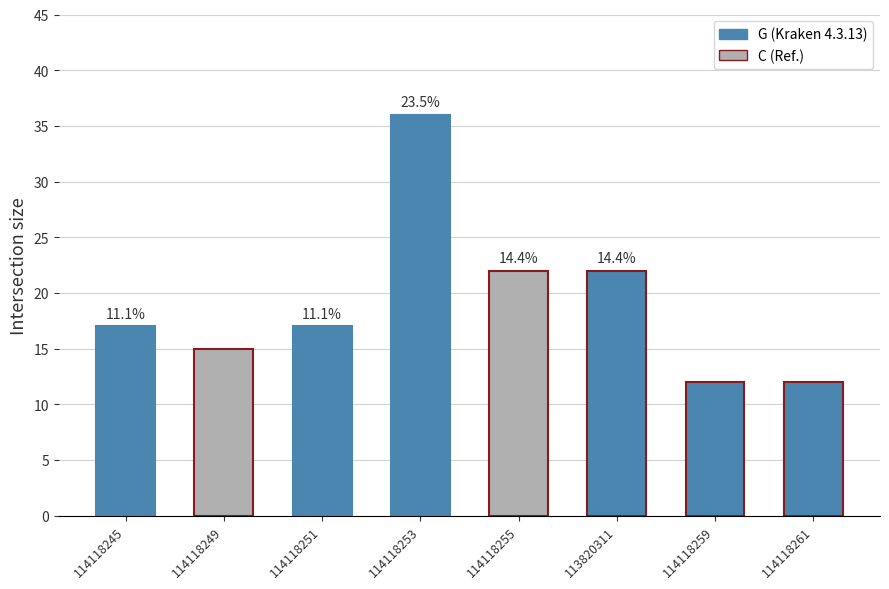

Are the bars horizontal?

No